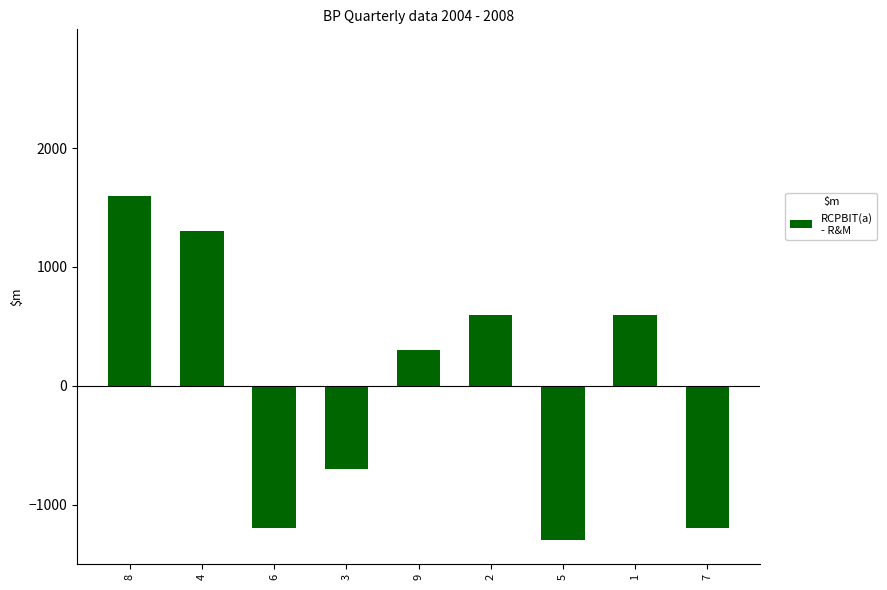

What is the value of the 5th bar from the left?

300